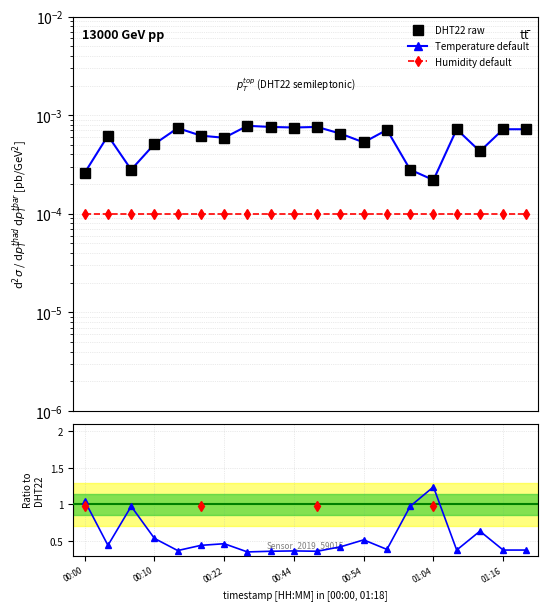

Which label corresponds to the largest value in the chart?

00:29